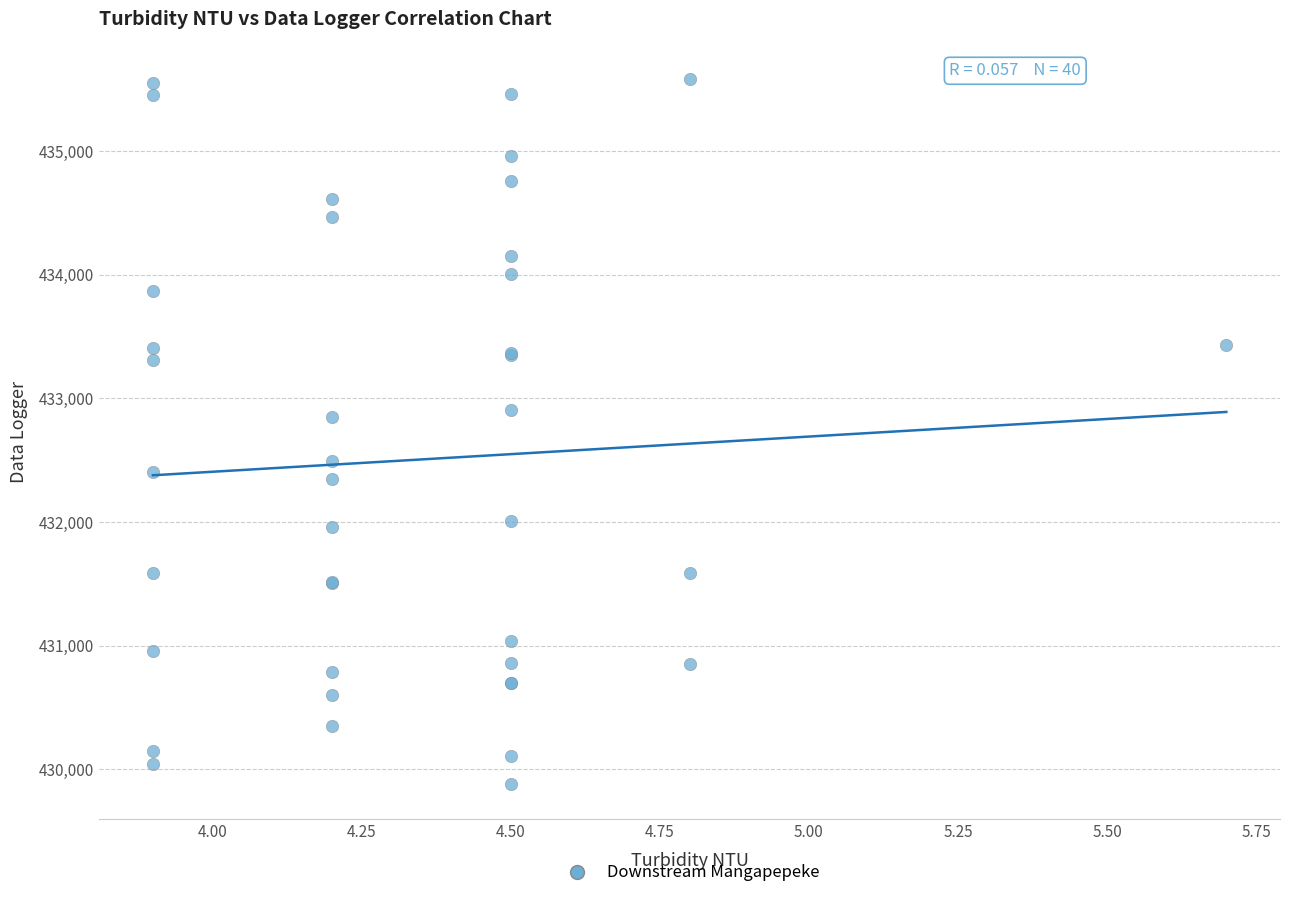

What Y value in the scatter plot is closest to 432731?

432845.4